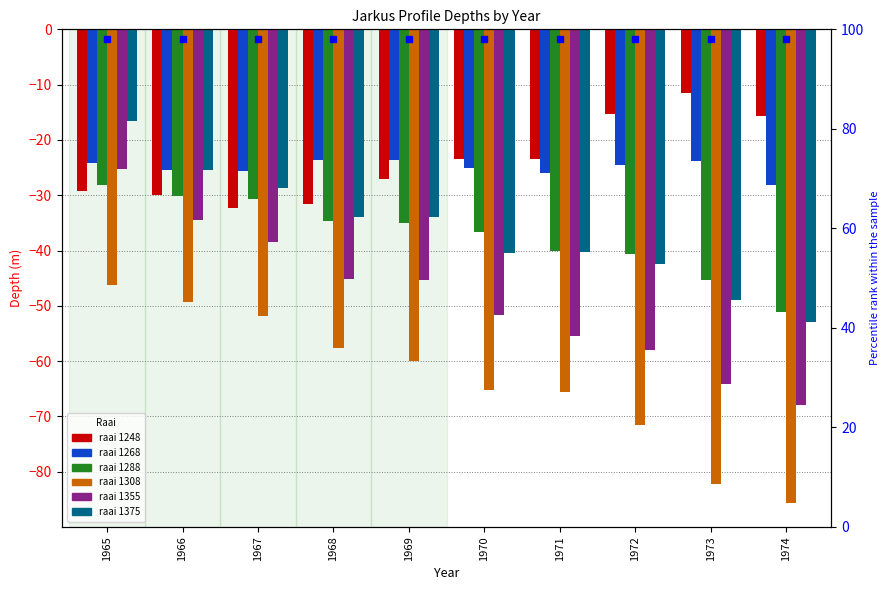

Rank the series by their maximum value, from highest to lowest.

1248, 1375, 1268, 1355, 1288, 1308